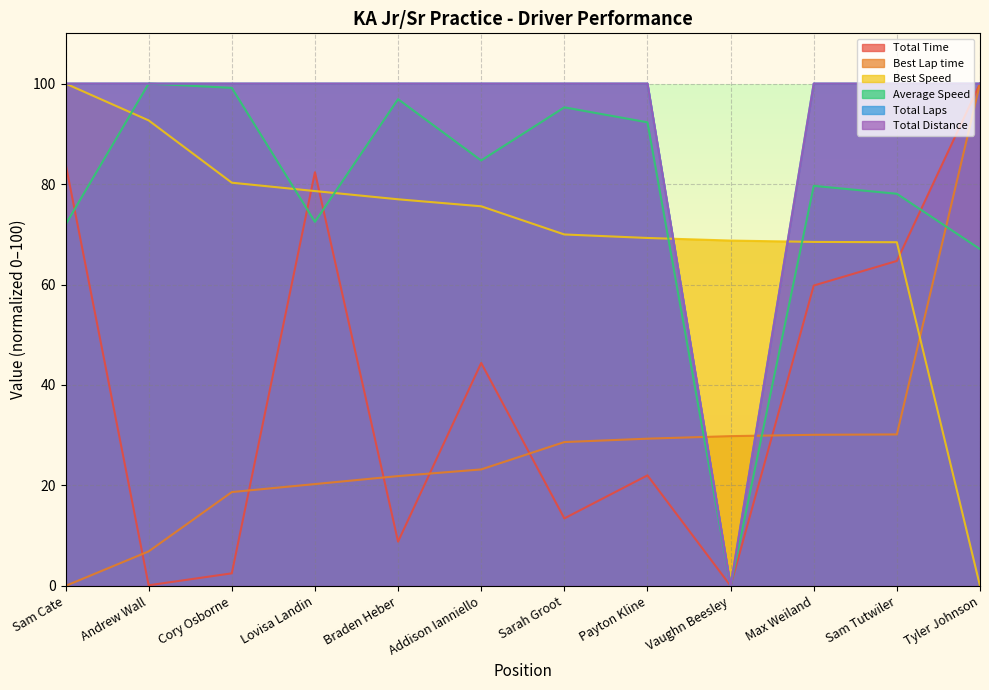

Where do Best Speed and Total Laps first cross each other?

Payton Kline and Vaughn Beesley